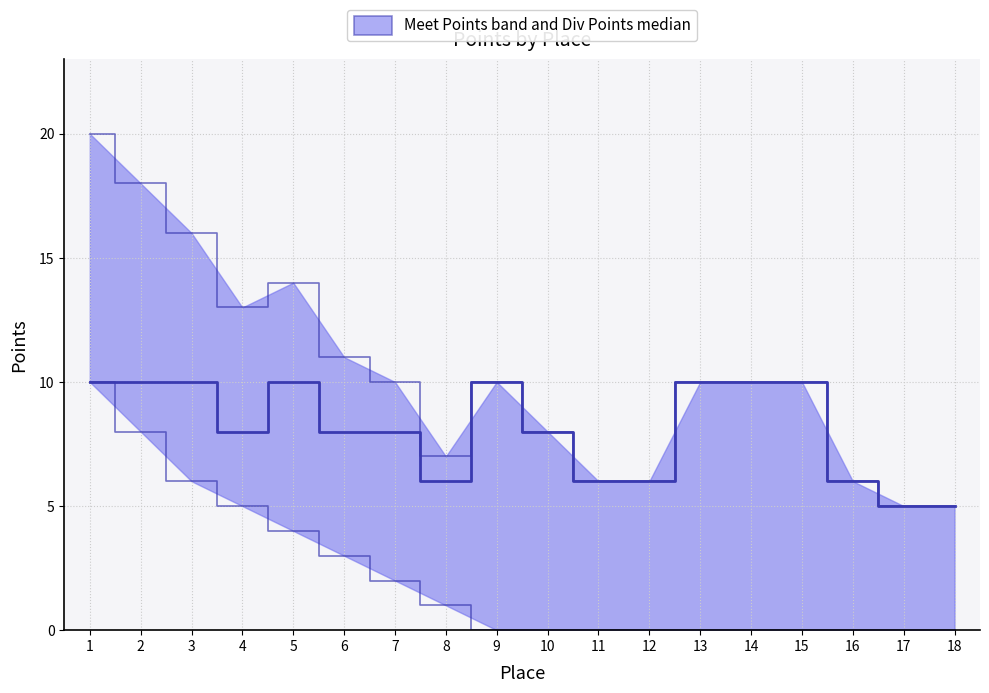

How many series are shown in this chart?

2